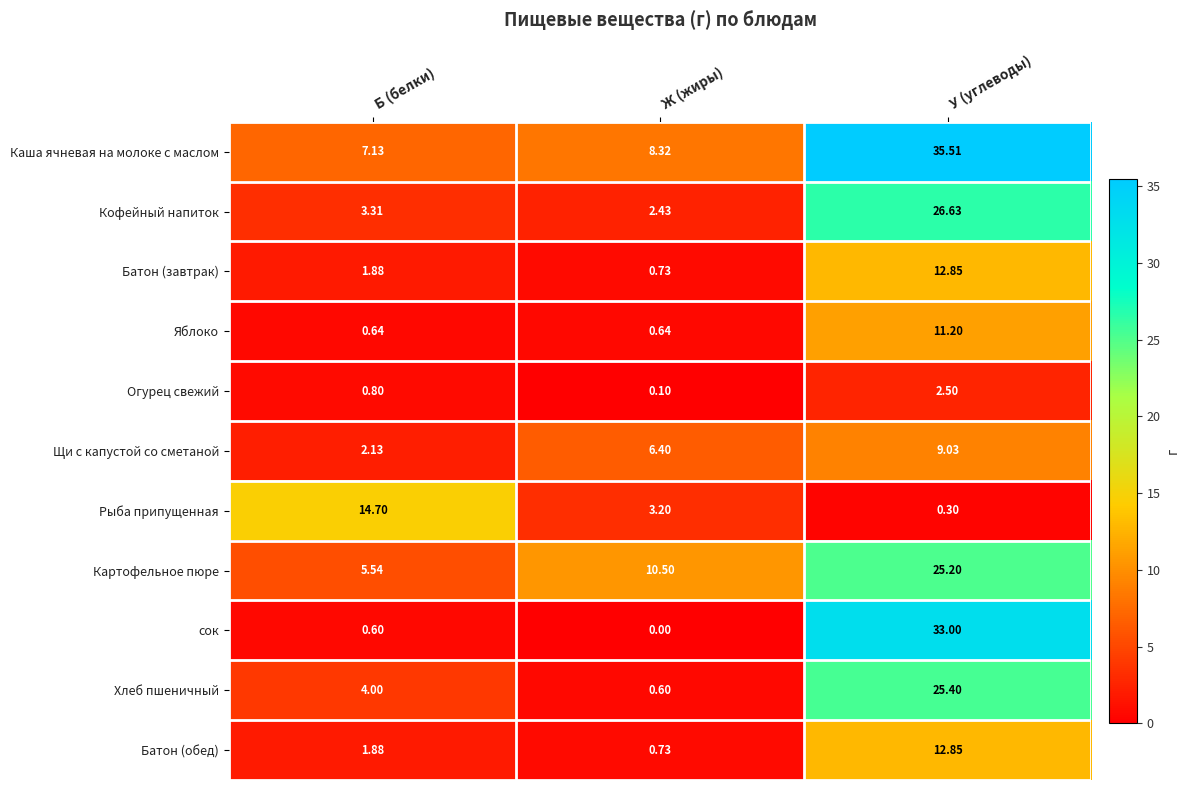

Which label corresponds to the largest value in the chart?

У (углеводы)